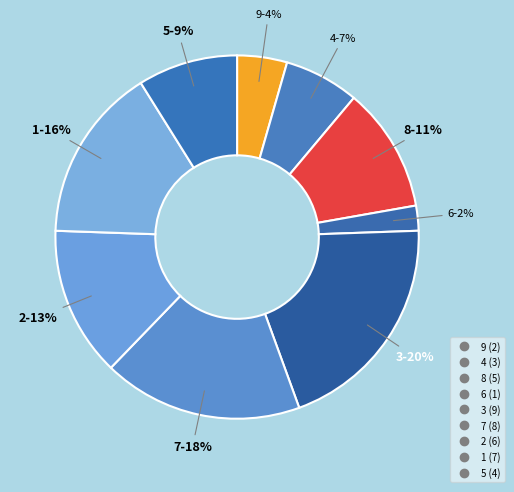

What is the smallest slice in the pie chart?

6